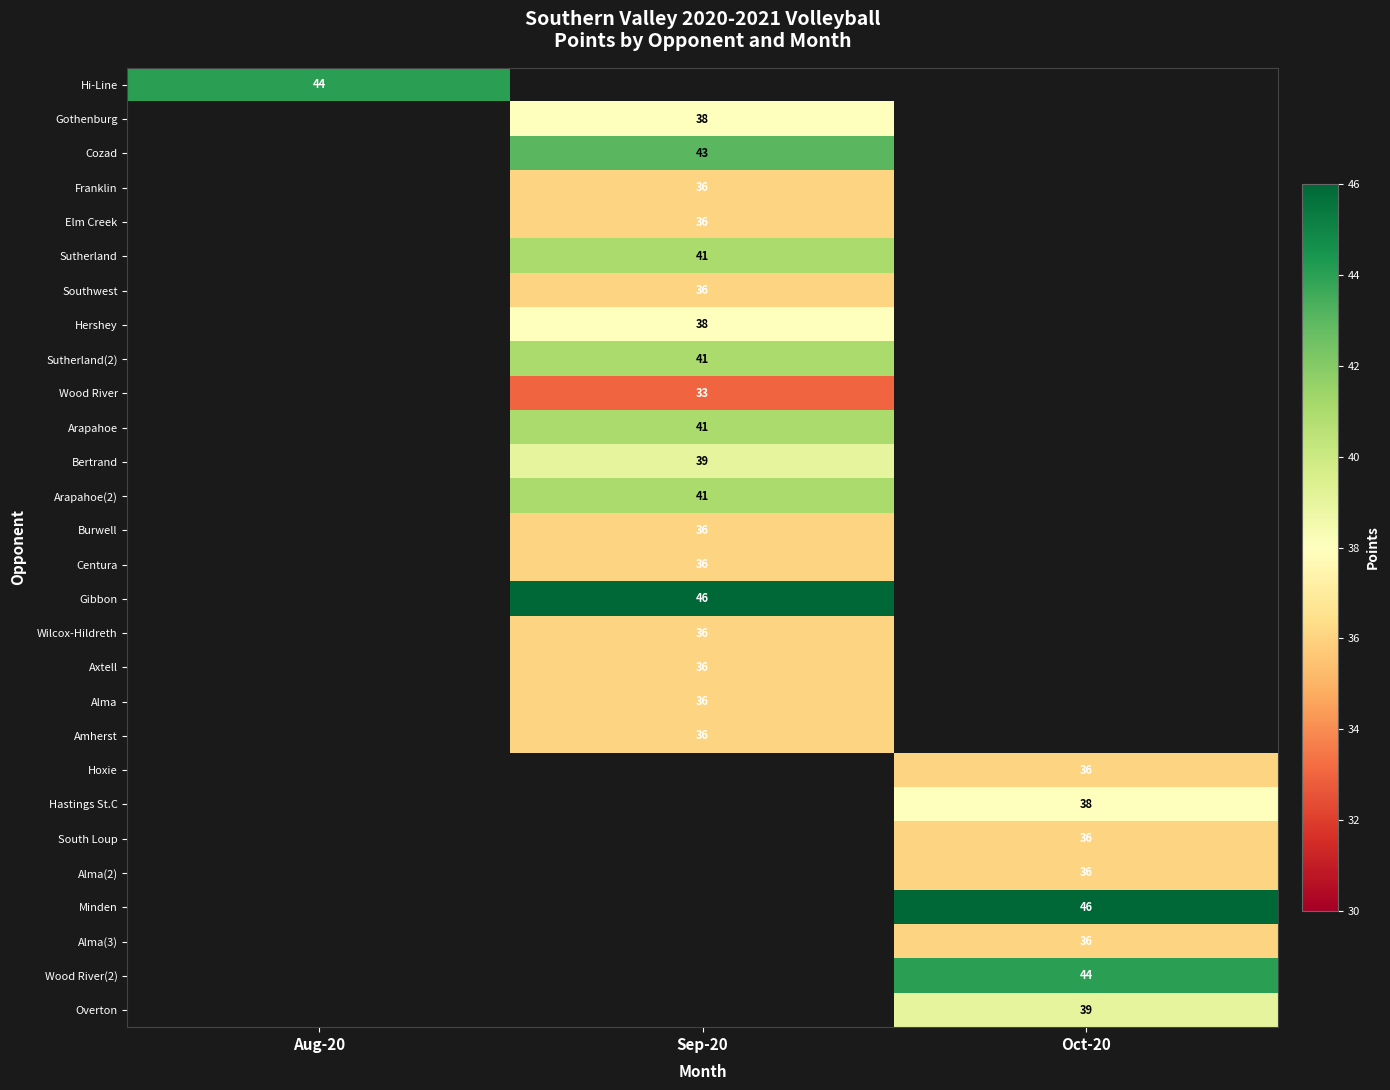

Is it true that Burwell equals 14 at Sep-20?

False